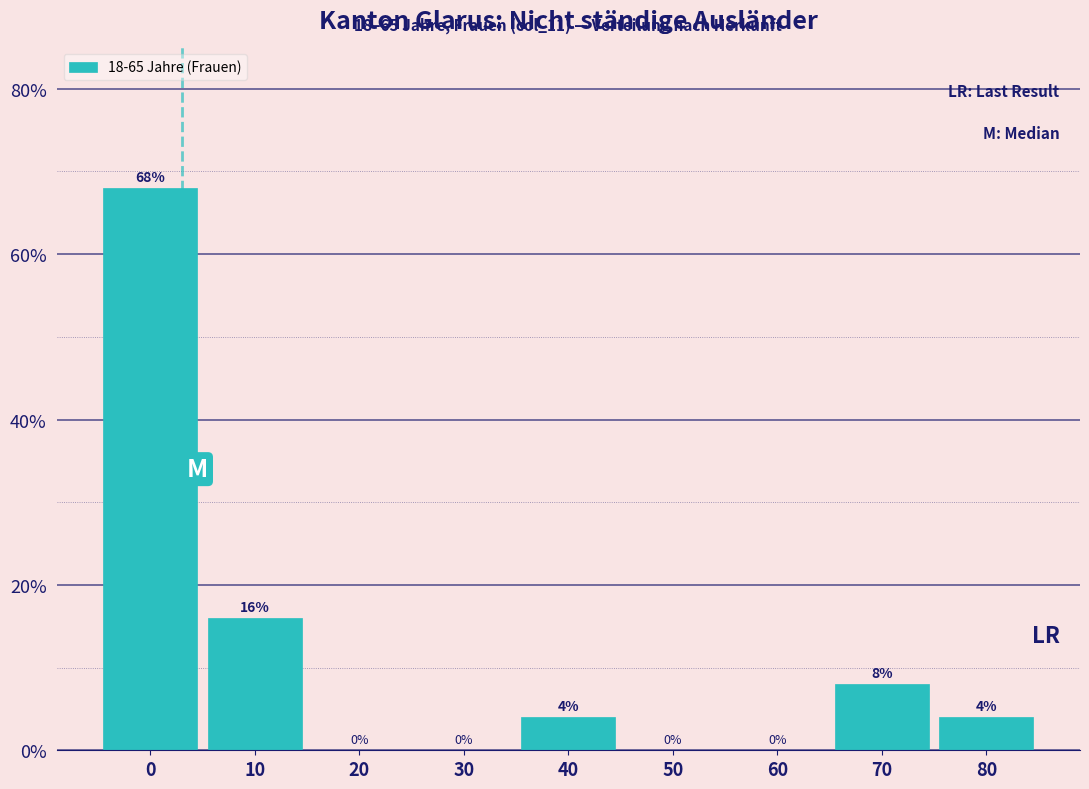

Reading left to right, list all the values displayed in this chart.

0=68	10=16	20=0	30=0	40=4	50=0	60=0	70=8	80=4